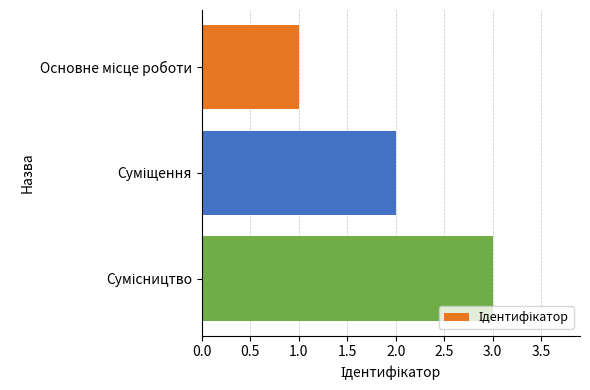

Count the values in the range 1 to 3.

3